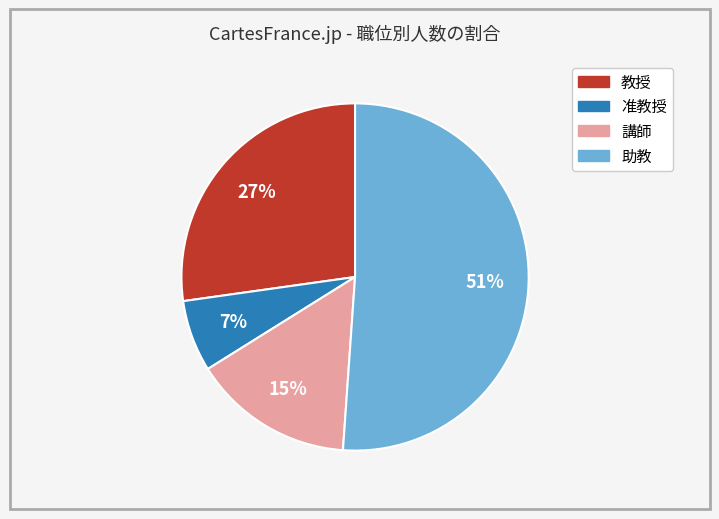

How many segments does this pie chart have?

4